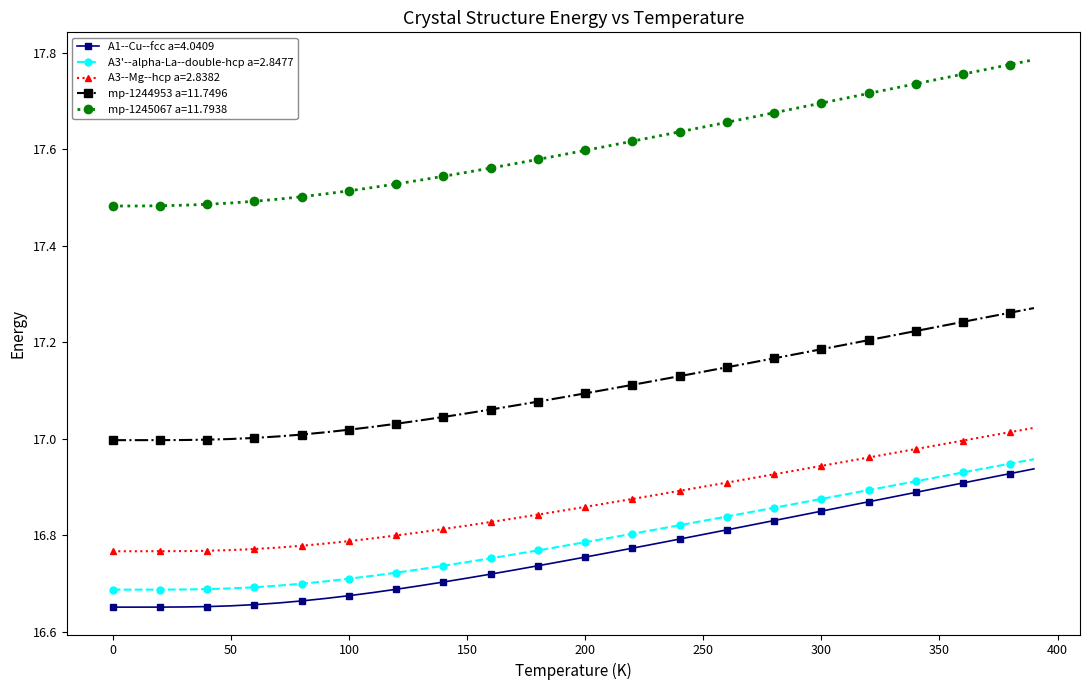

What is the difference between the maximum and minimum values in the A1--Cu--fcc a=4.0409 series?

0.3